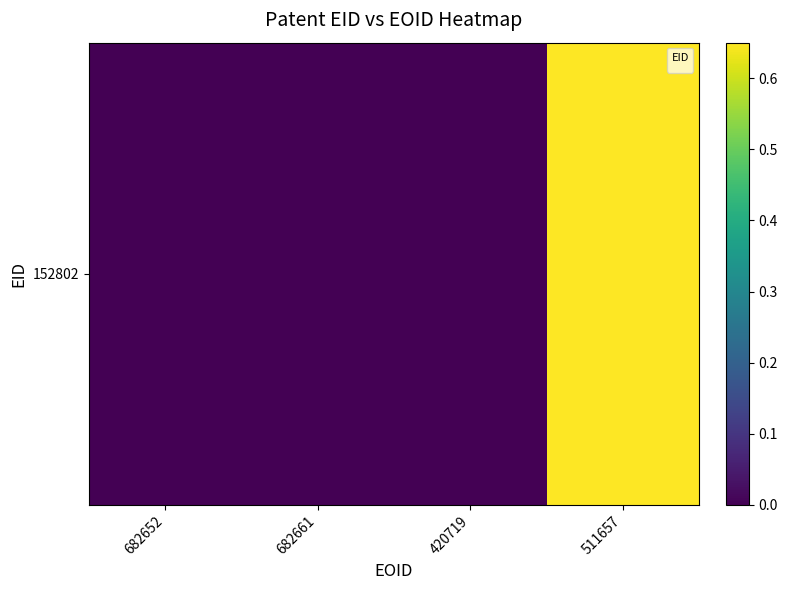

Between 420719 and 682652, which is larger?

420719